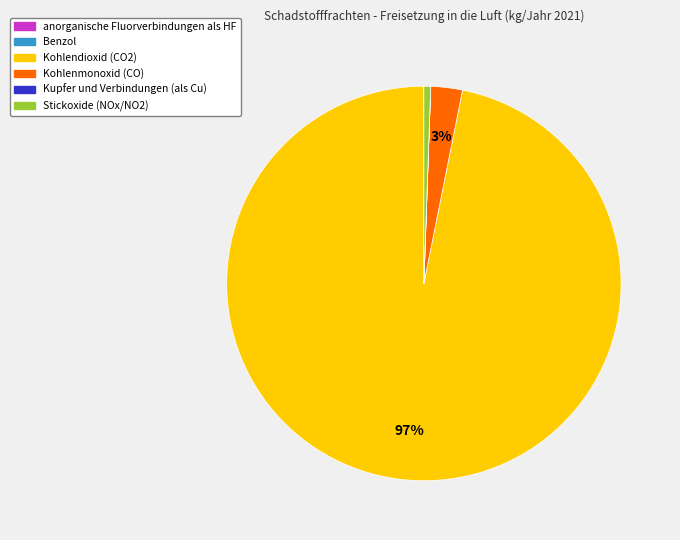

Which category has the biggest portion of the pie?

Kohlendioxid (CO2)